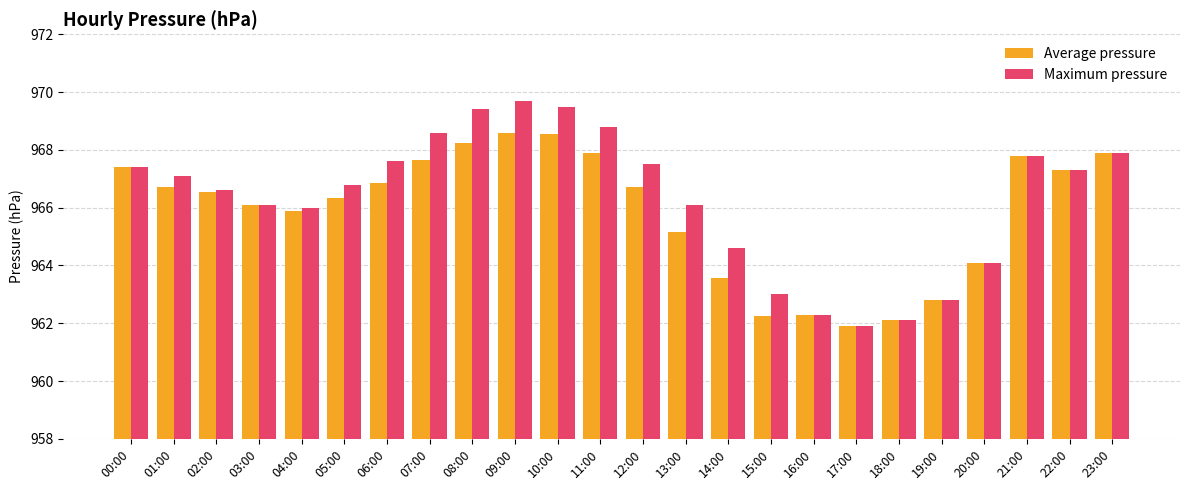

Between 10:00 and 12:00, which series saw the biggest shift?

Maximum pressure